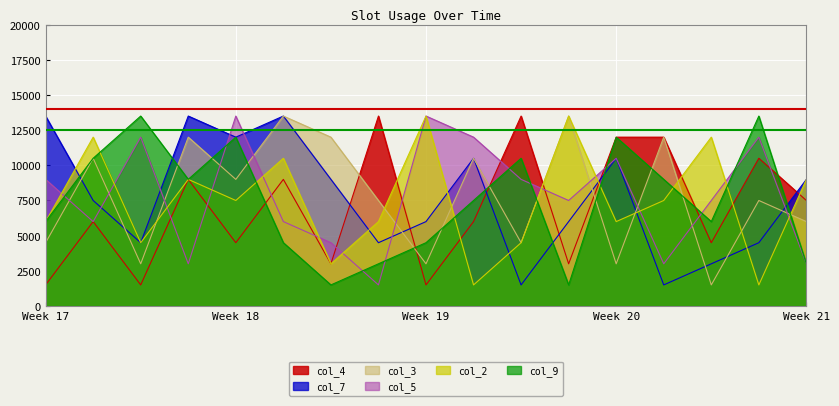

How many data points in col_2 are above 7500?

7